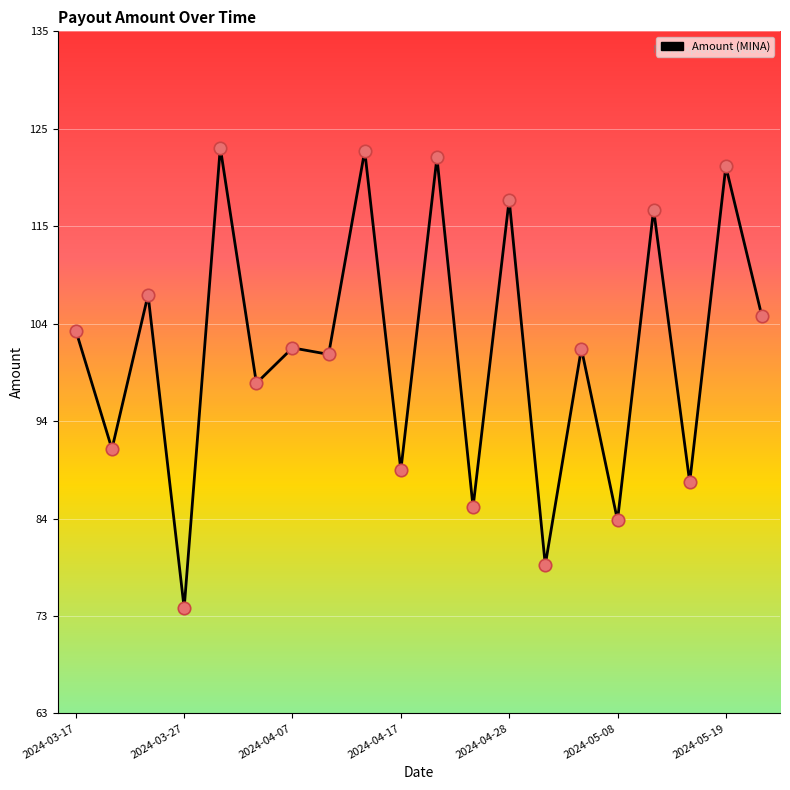

What is the minimum value shown in the chart?

74.2